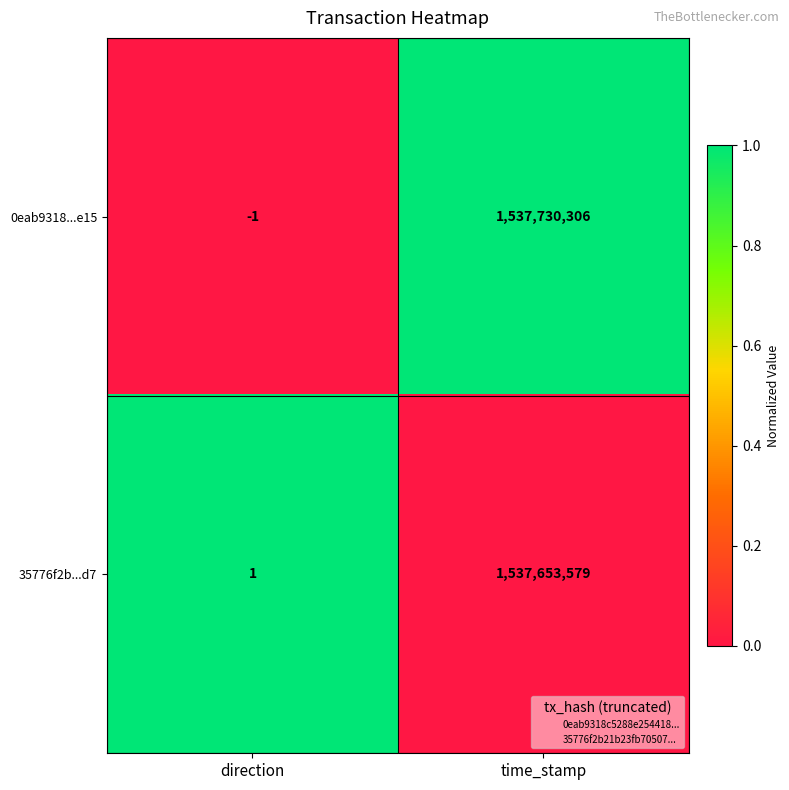

What is the sum of all 35776f2b...d7 values?

1537653580